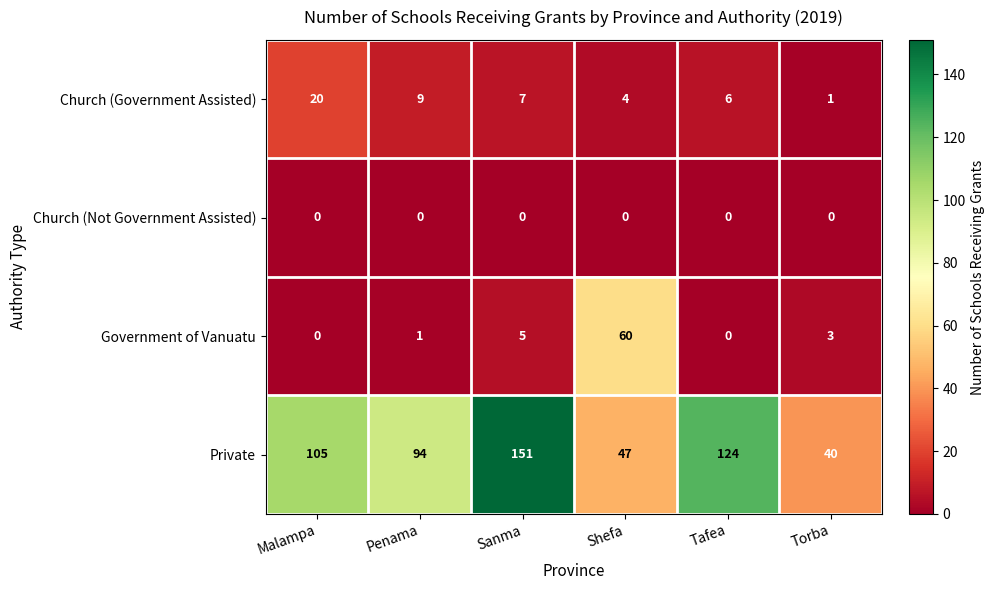

How many data points does each series have?

6